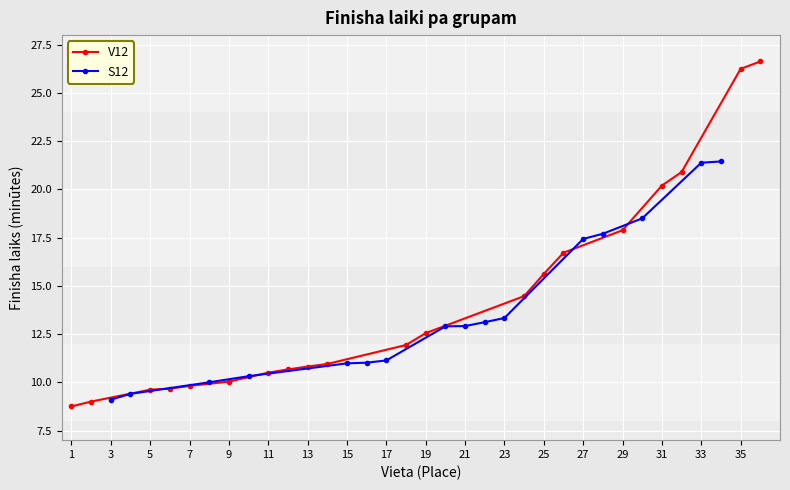

The value of S12 at 27 is 6.7. True or false?

False